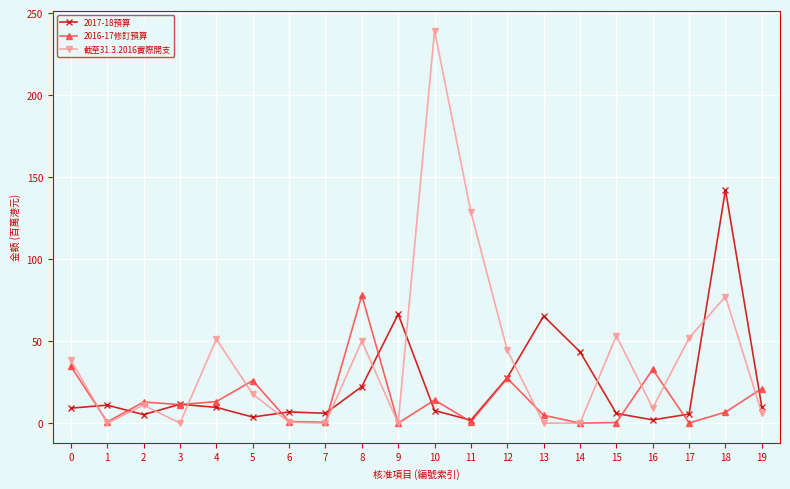

At 16, list the series in order from largest to smallest.

2016-17修訂預算, 截至31.3.2016實際開支, 2017-18預算